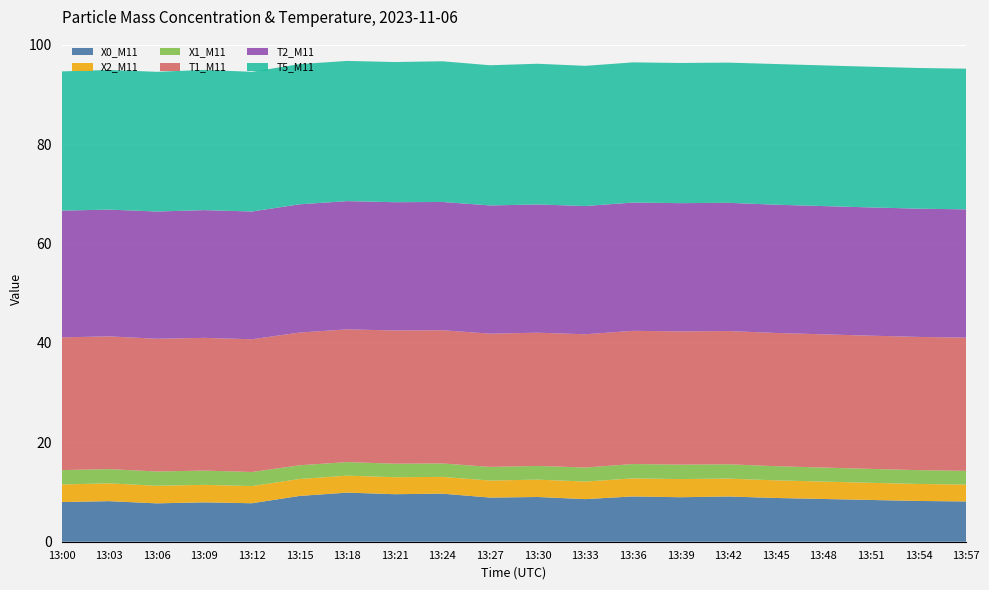

Reading left to right, list all the values displayed in this chart.

X0_M11: 8.0	8.2	7.7	7.9	7.7	9.2	9.9	9.6	9.7	8.9	9.0	8.6	9.1	8.9	9.1	8.8	8.6	8.4	8.2	8.1
X2_M11: 3.5	3.6	3.5	3.5	3.5	3.4	3.4	3.4	3.4	3.4	3.5	3.5	3.6	3.6	3.6	3.5	3.5	3.5	3.4	3.4
X1_M11: 2.9	2.9	2.9	2.9	2.8	2.8	2.7	2.7	2.7	2.7	2.8	2.8	2.9	2.9	2.9	2.9	2.8	2.8	2.8	2.8
T1_M11: 26.7	26.7	26.7	26.7	26.7	26.7	26.7	26.8	26.8	26.8	26.8	26.8	26.8	26.8	26.8	26.8	26.8	26.8	26.8	26.8
T2_M11: 25.5	25.5	25.6	25.7	25.7	25.8	25.8	25.8	25.8	25.8	25.8	25.8	25.8	25.8	25.8	25.8	25.8	25.8	25.8	25.8
T5_M11: 28.0	28.1	28.1	28.2	28.1	28.2	28.2	28.2	28.3	28.2	28.3	28.2	28.2	28.2	28.2	28.3	28.3	28.3	28.3	28.3